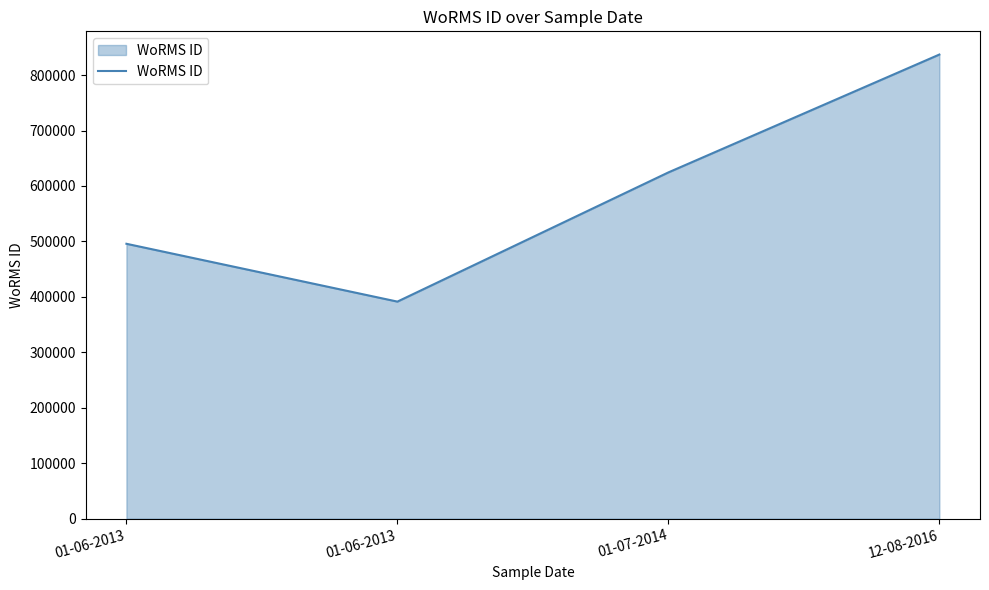

Between 01-07-2014 and 01-06-2013, which is larger?

01-07-2014